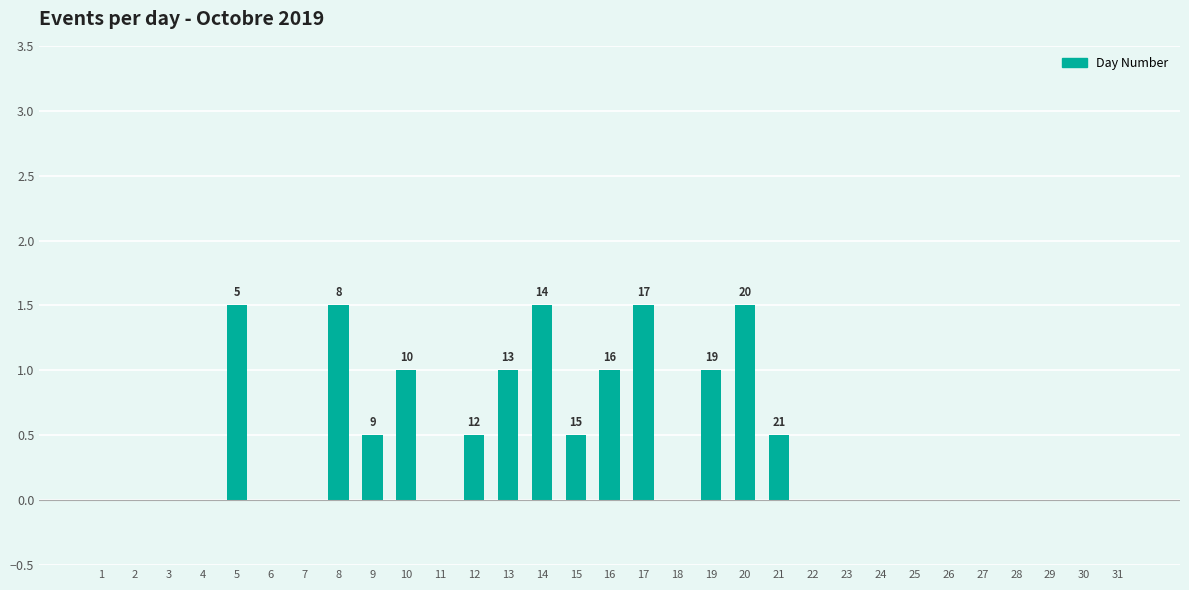

What is the sum of all values?

13.5